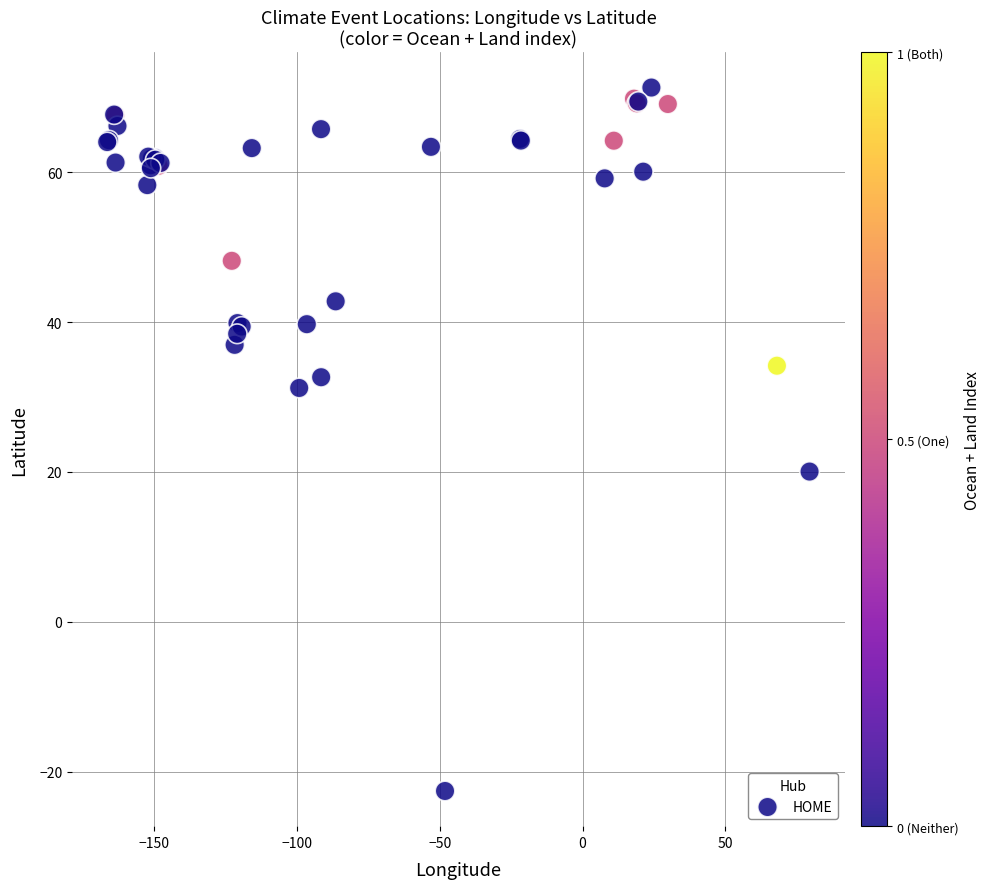

What Y value in the scatter plot is closest to 24?

20.0